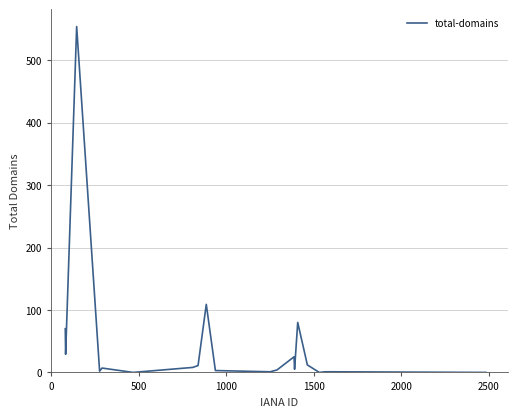

What is the maximum value shown in the chart?

554